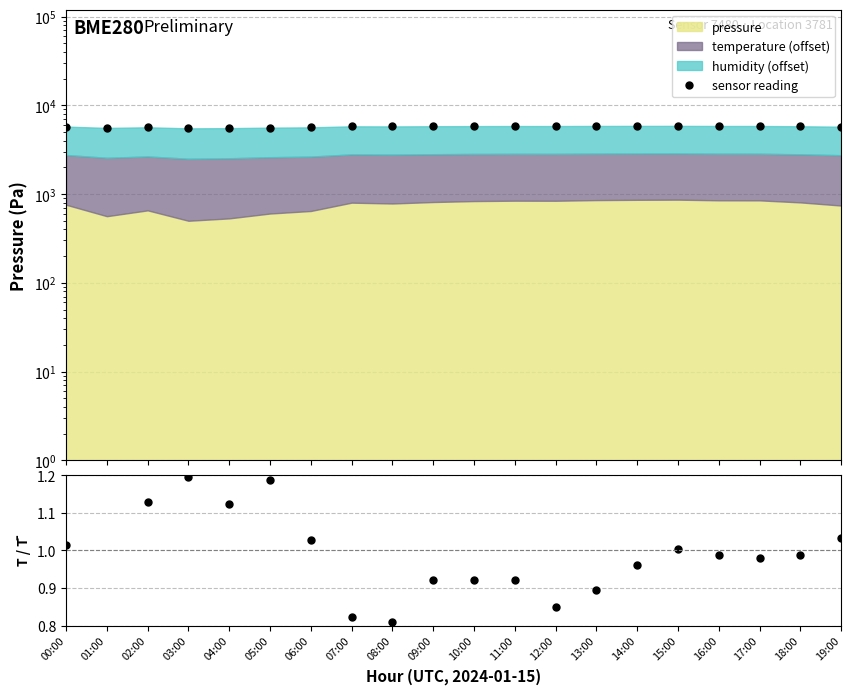

What is the value of the temp/mean_temp point at the 16th from the left?

1.0